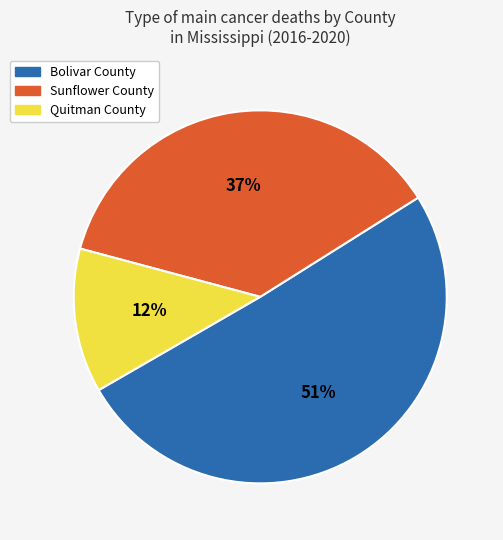

Approximately how many times larger is the value at Quitman County compared to Sunflower County?

0.3